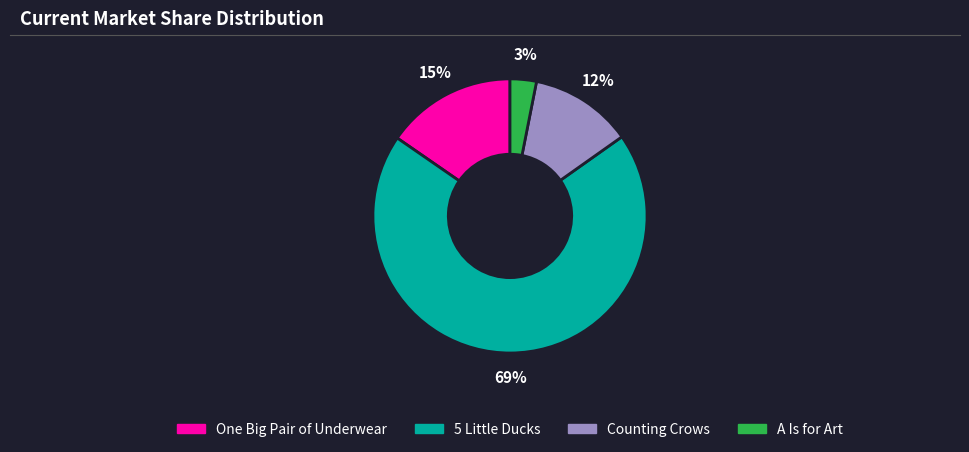

To the nearest percent, what is the average slice percentage?

25%